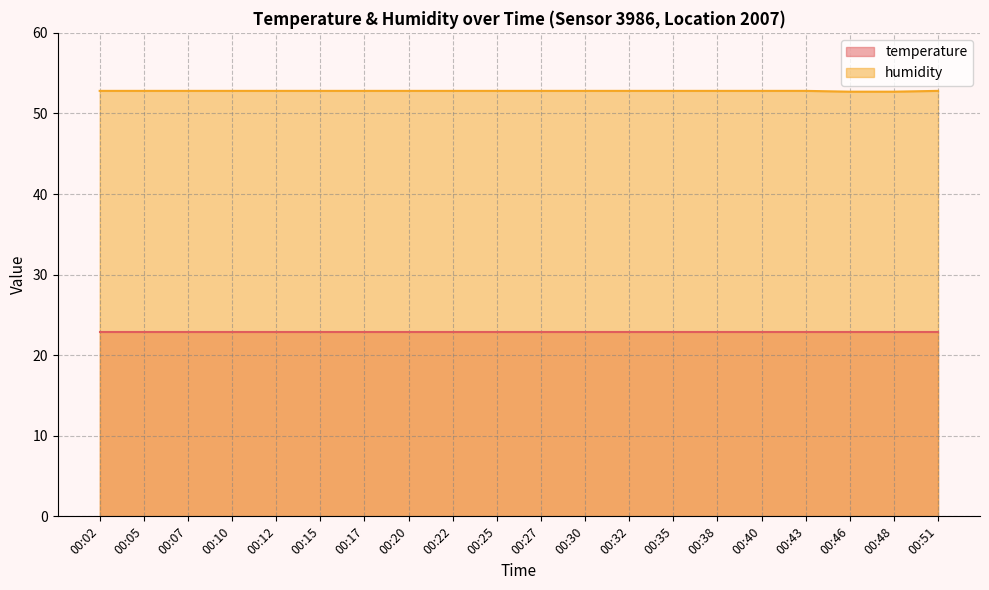

What is the approximate value at 00:30?

52.8